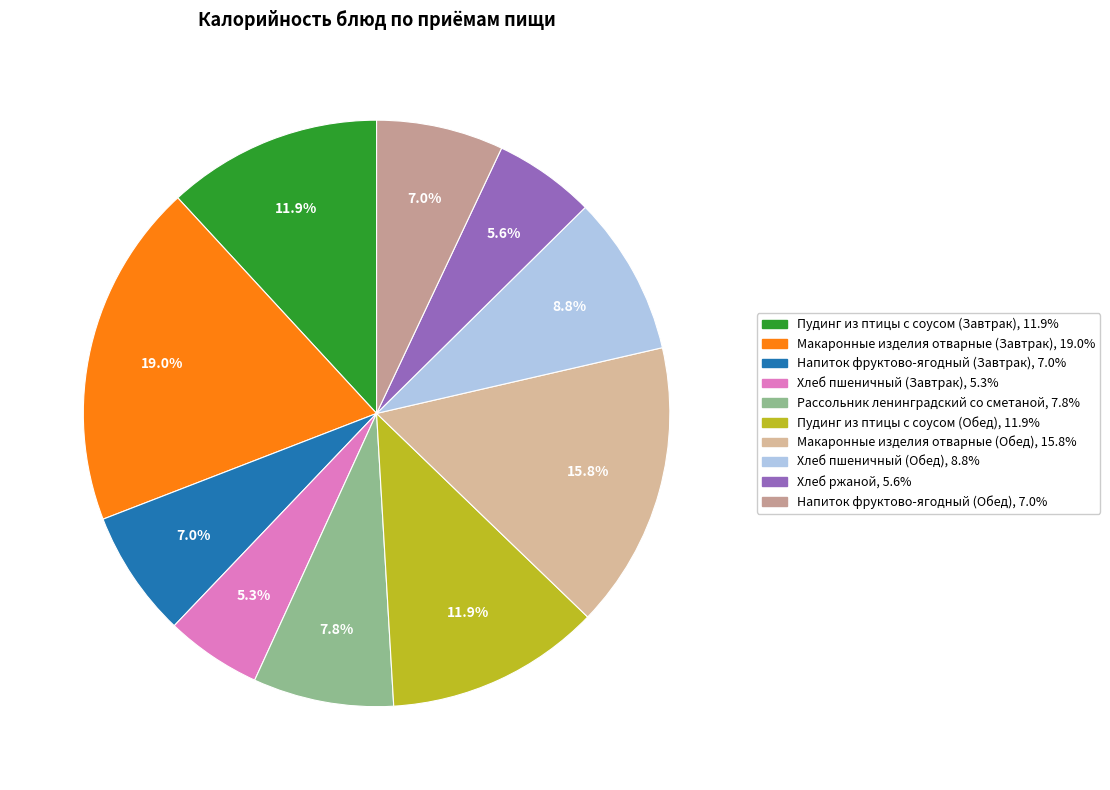

True or false: Хлеб пшеничный (Обед) accounts for 9% of the total.

True